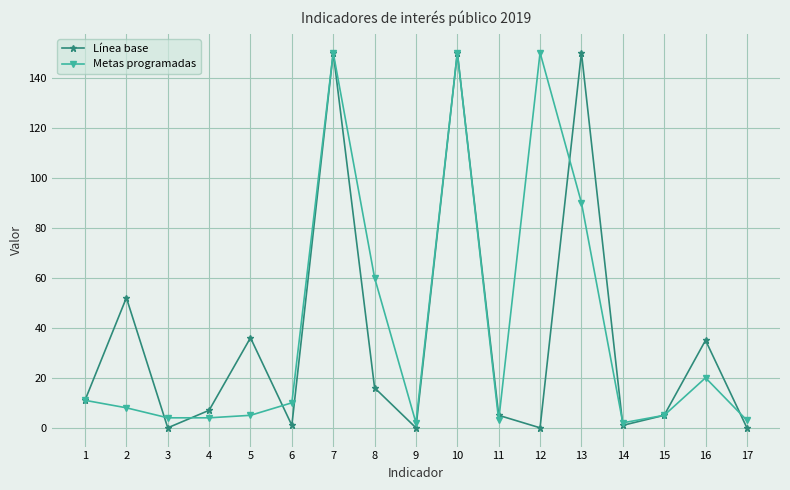

The value of Línea base at 16 is 35. True or false?

True